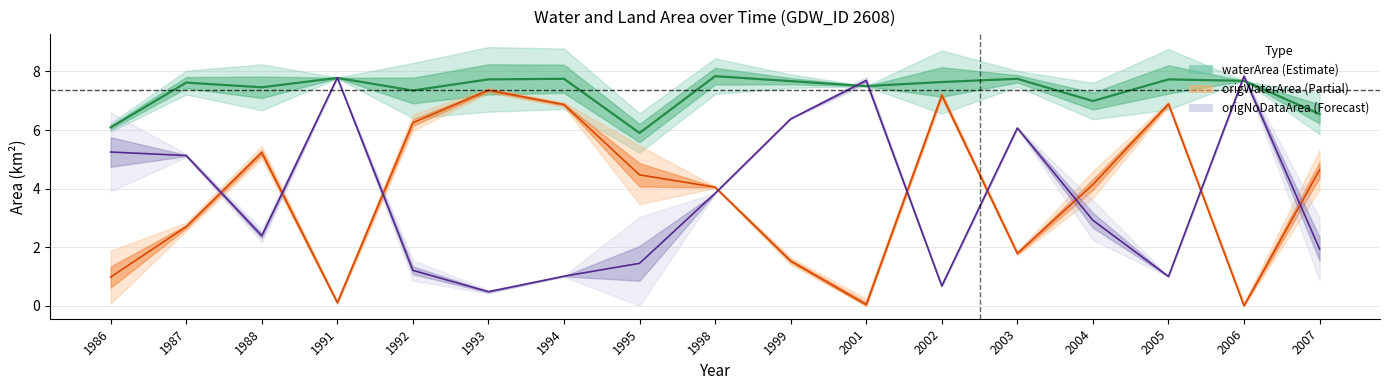

Is it true that origNoDataArea equals 1.7 at 2001?

False